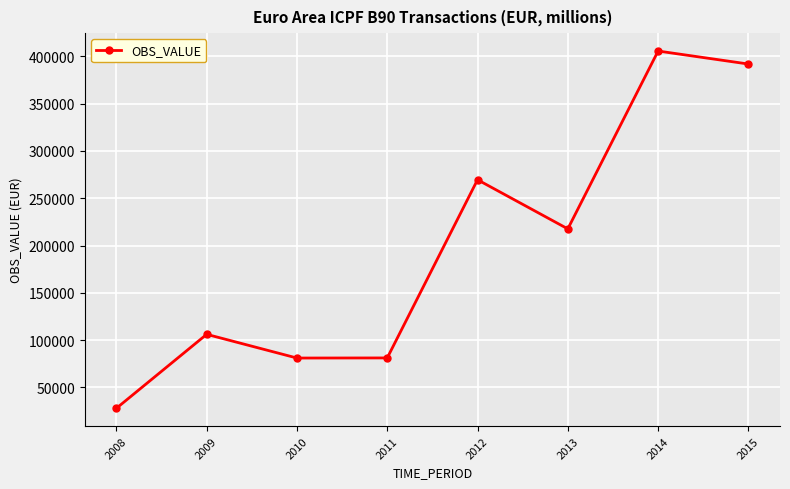

Is it true that the value at 2011 is 120085.4?

False